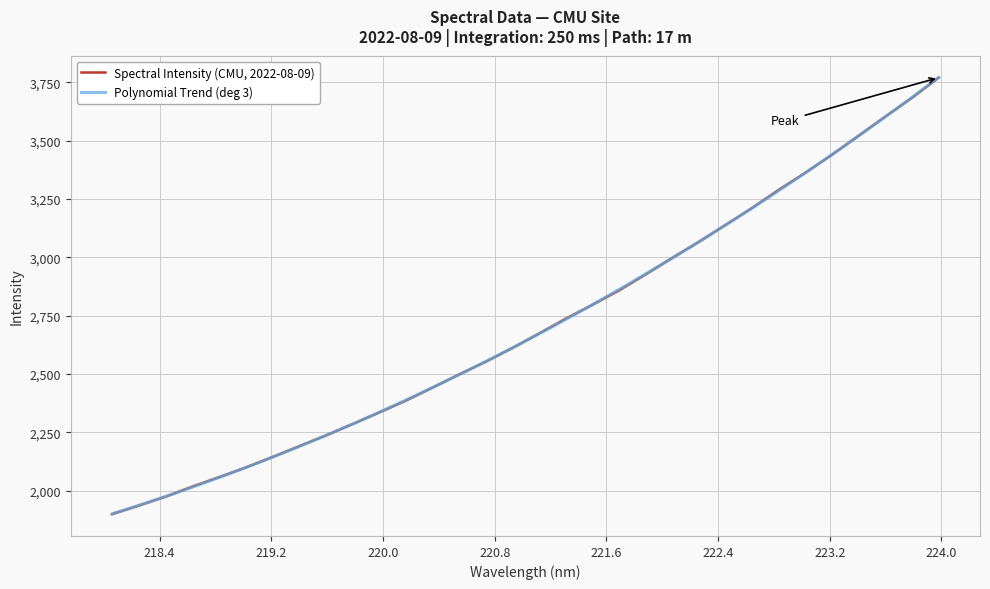

What is the maximum value for Spectral Intensity (CMU, 2022-08-09)?

3770.3